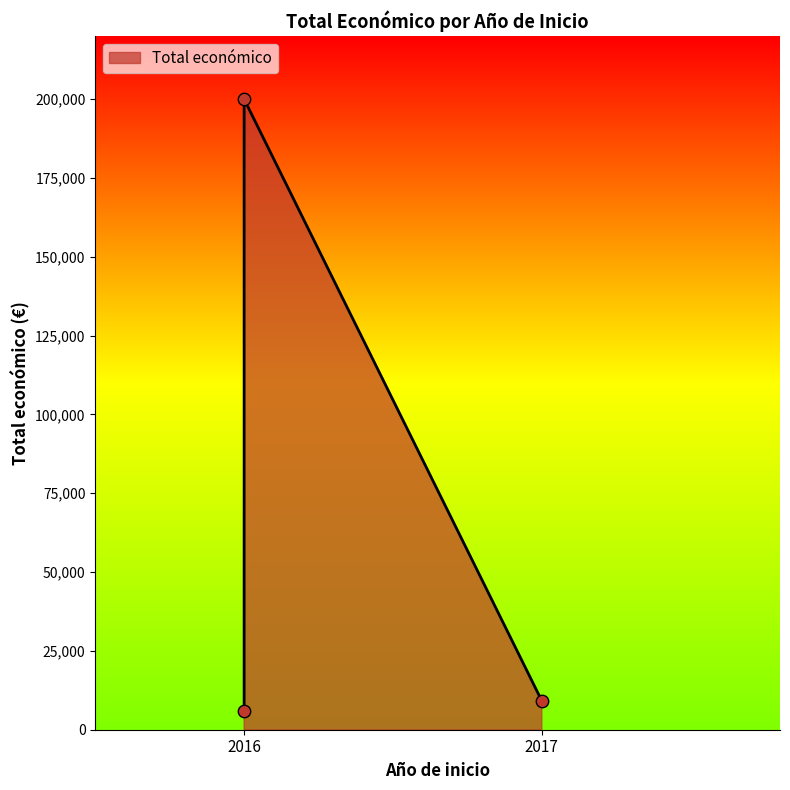

Which has a higher value, 2016 or 2017?

2016